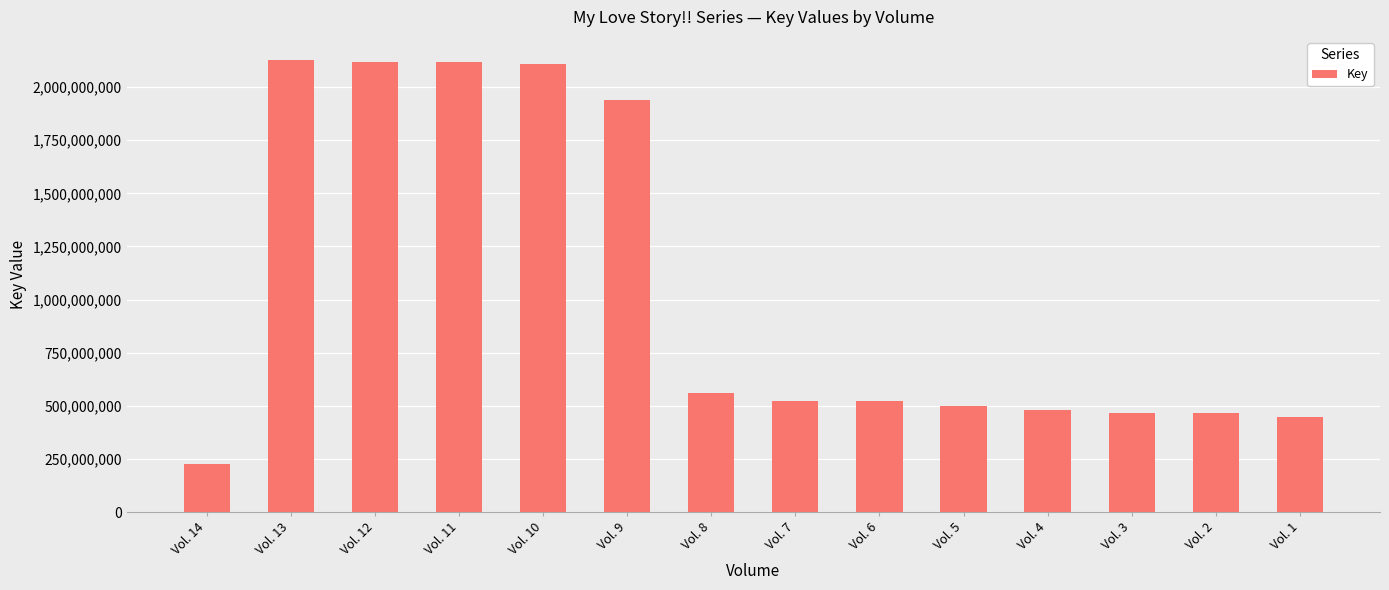

What is the average value?

1043071655